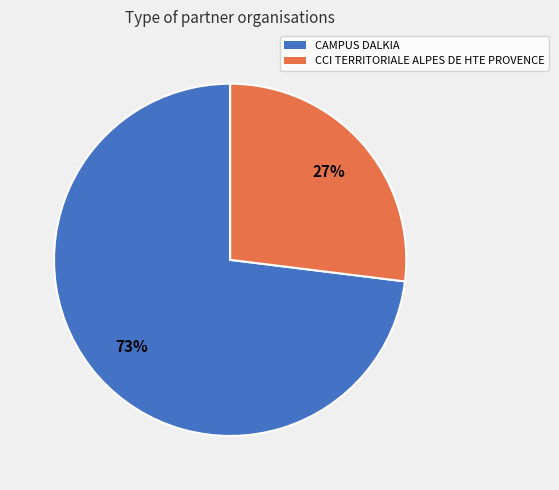

Approximately how many times larger is the value at CAMPUS DALKIA compared to CCI TERRITORIALE ALPES DE HTE PROVENCE?

2.7